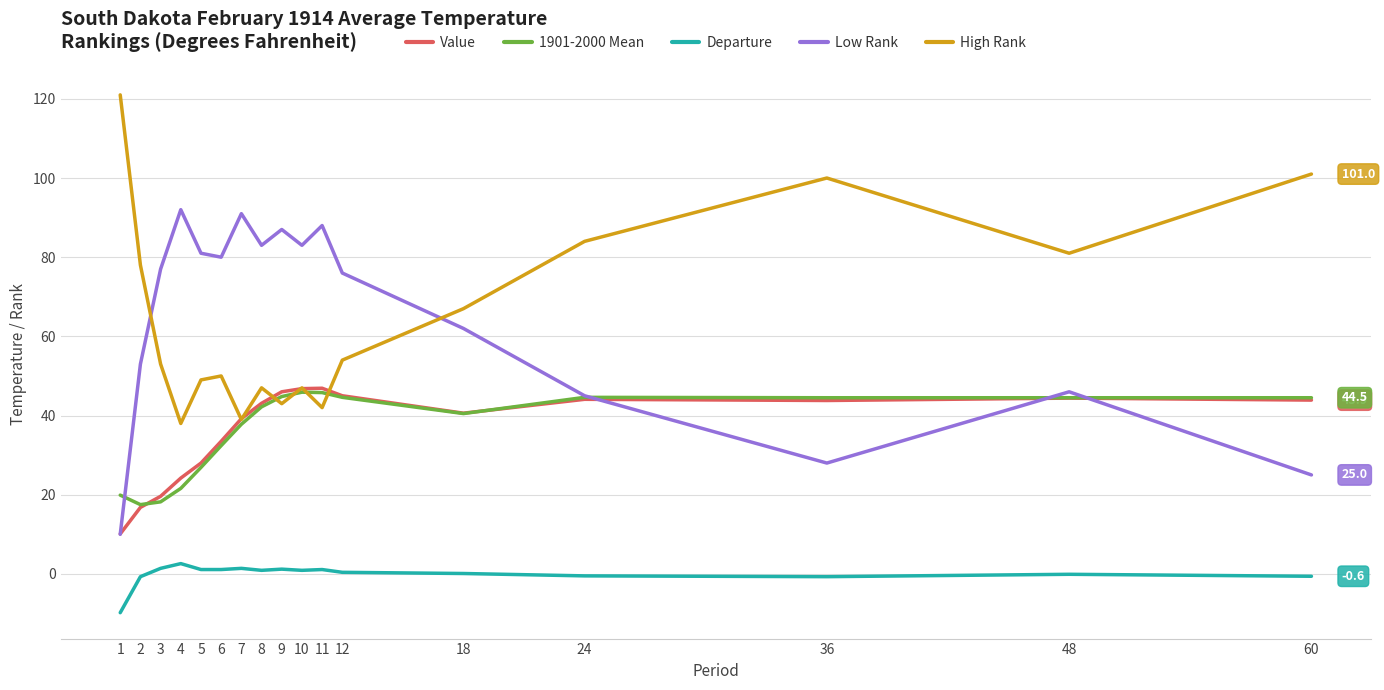

Count the number of categories in the chart.

17